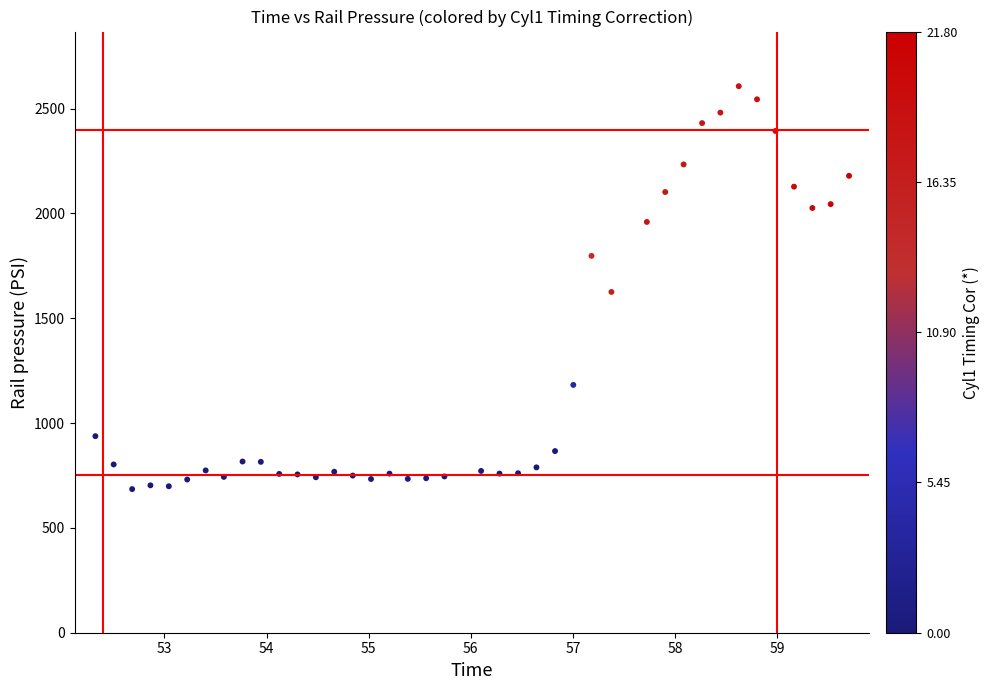

What is the range of Y values (max minus min)?

1921.7